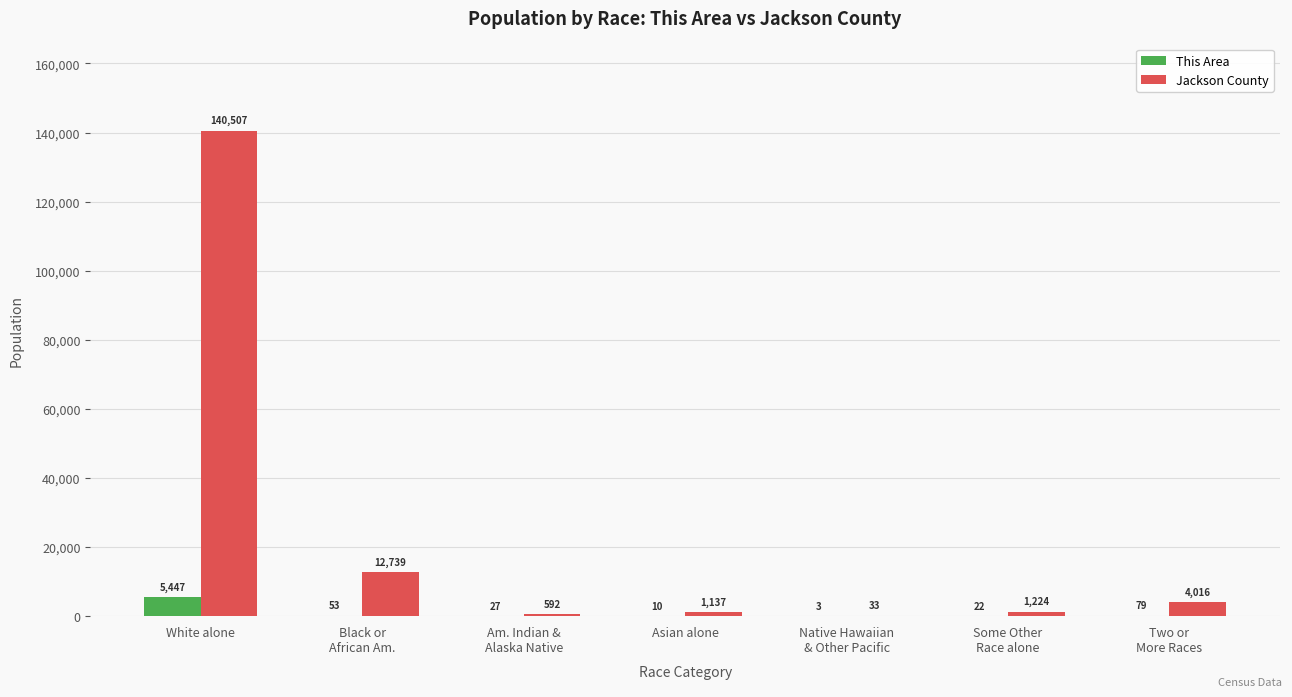

Count the number of categories in the chart.

7